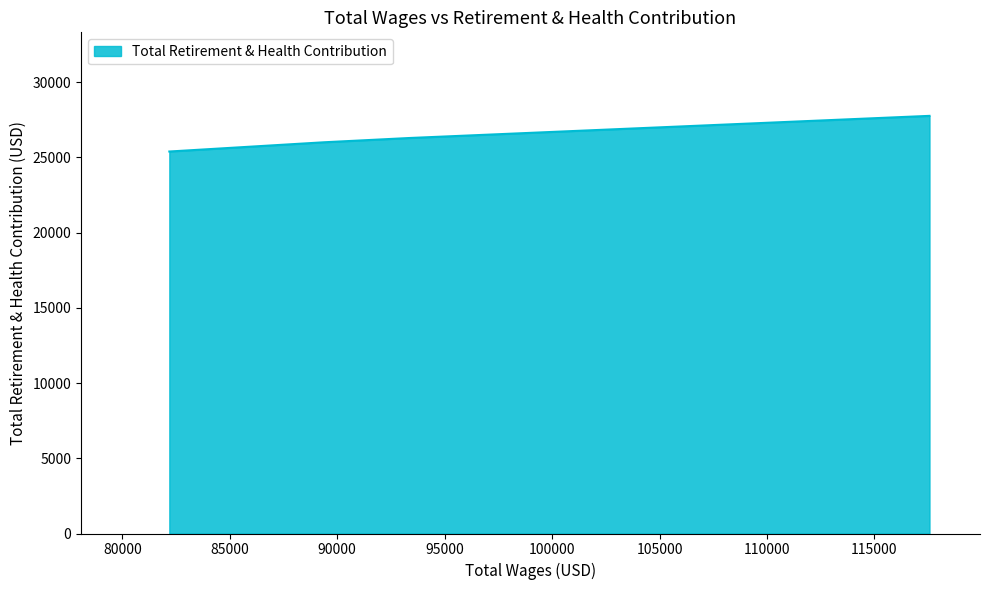

How many lines are shown in the chart?

1